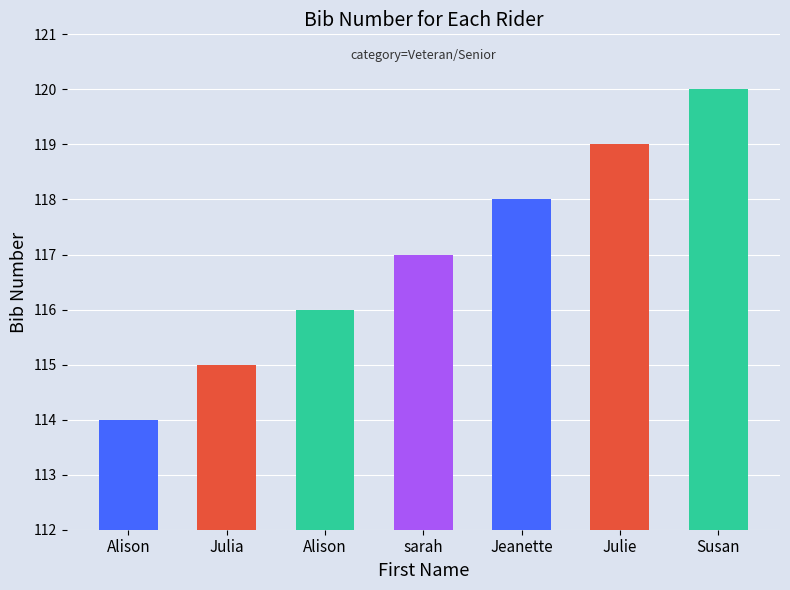

What is the smallest value displayed?

114